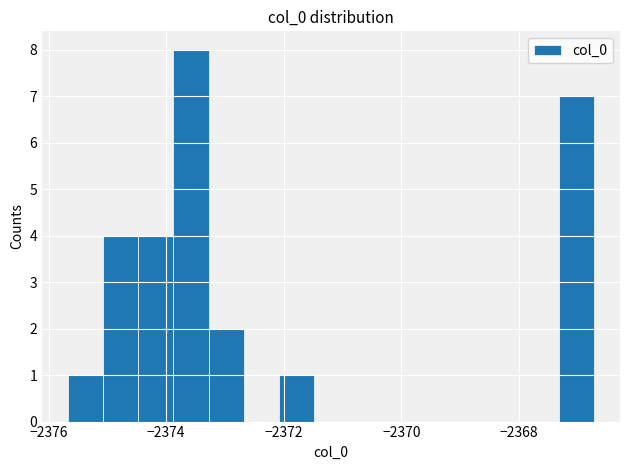

Around what value on the x-axis is the tallest bar? Give the approximate position of its centre, as read against the axis.

-2373.6